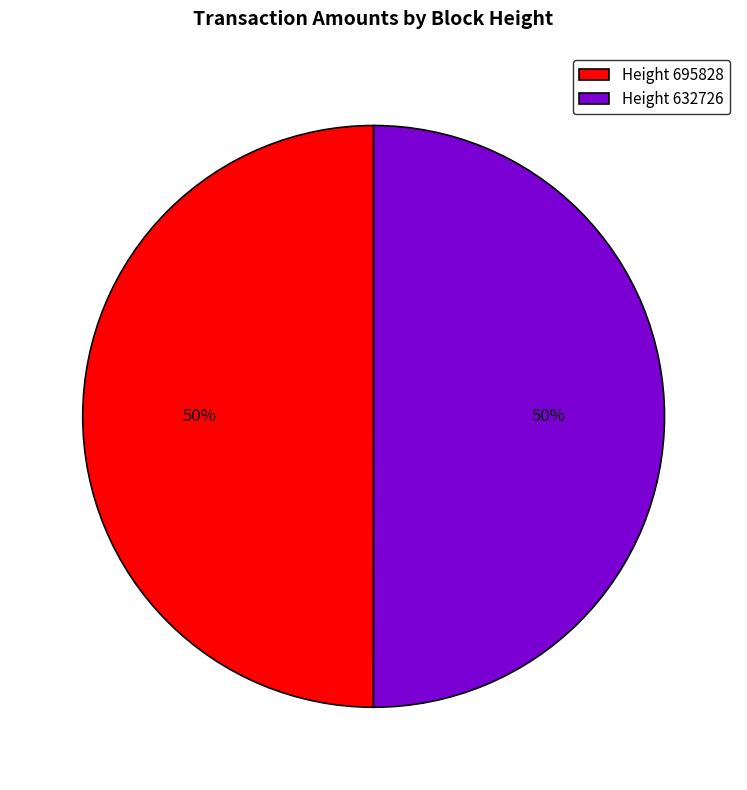

What is the ratio of the value at Height 632726 to the value at Height 695828?

1.0